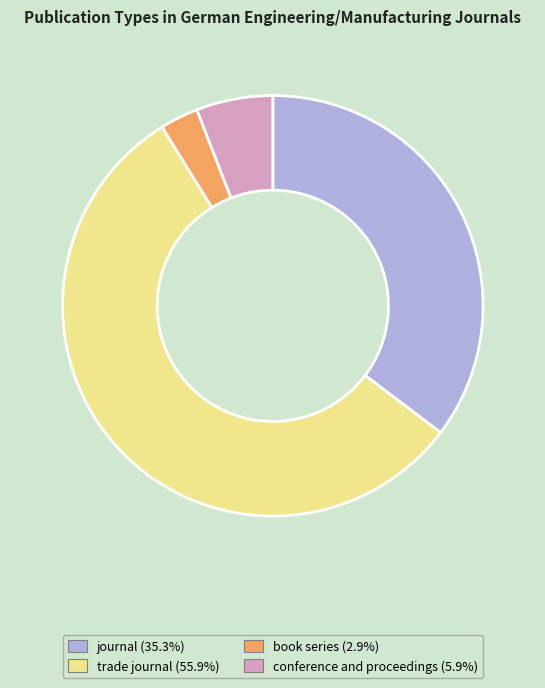

How many slices are in this pie chart?

4